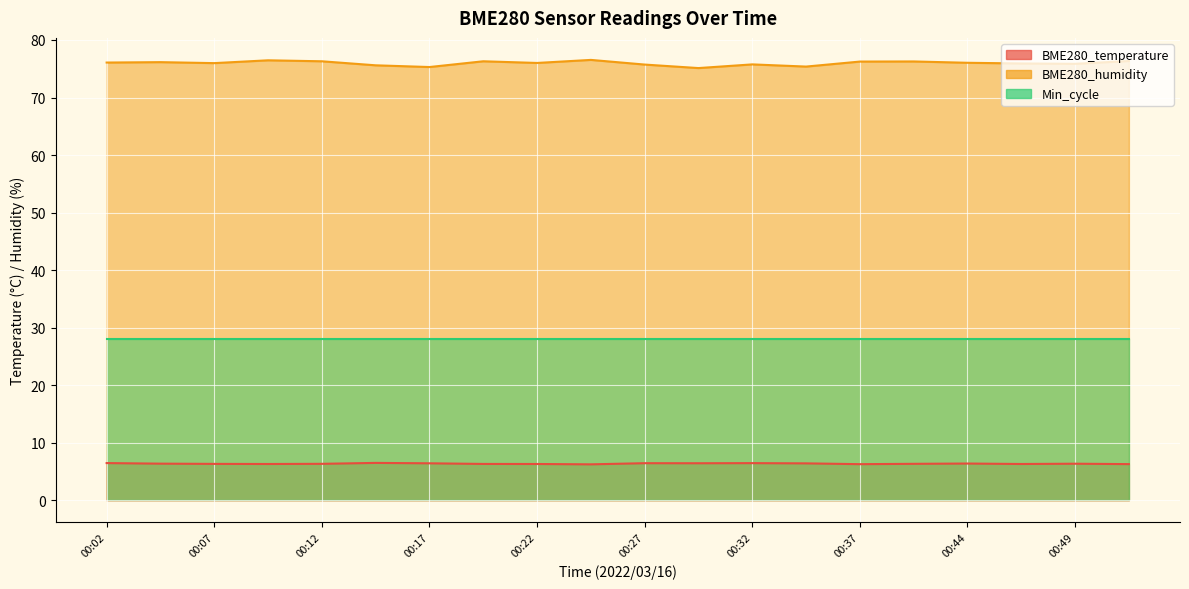

Is it true that BME280_humidity equals 45.9 at 00:19?

False